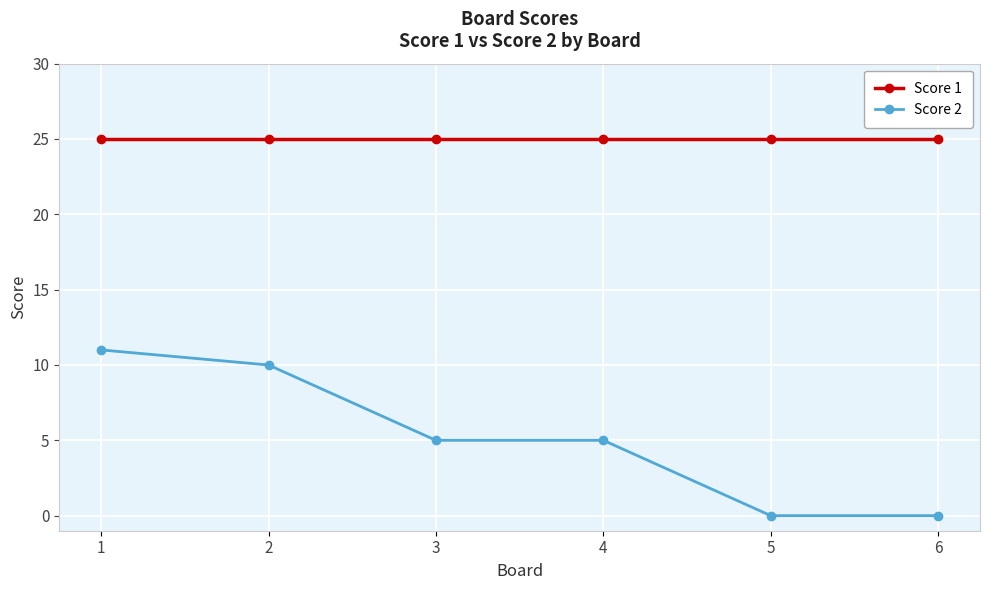

Does the chart have visible grid lines?

Yes